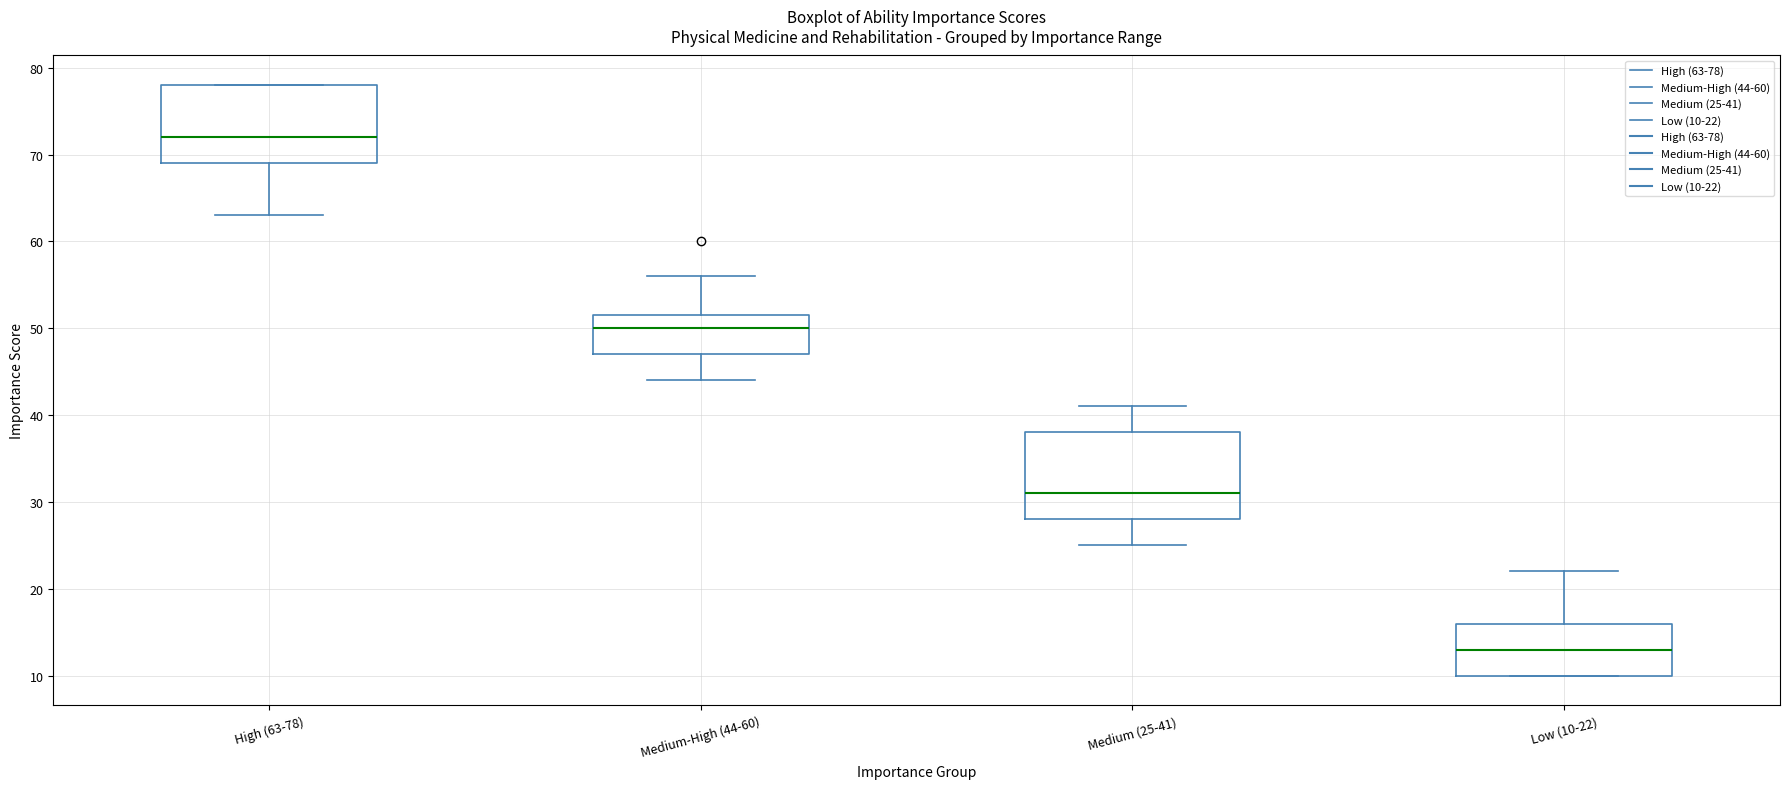

Comparing the boxes themselves (not the whiskers), which one is the tallest?

Medium (25-41)